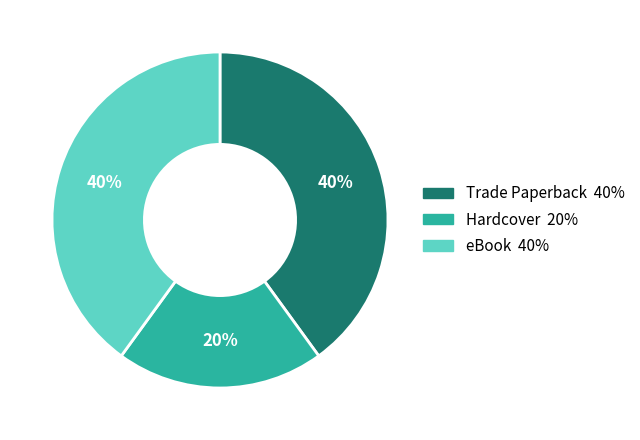

To the nearest percent, what portion does Trade Paperback represent?

40%